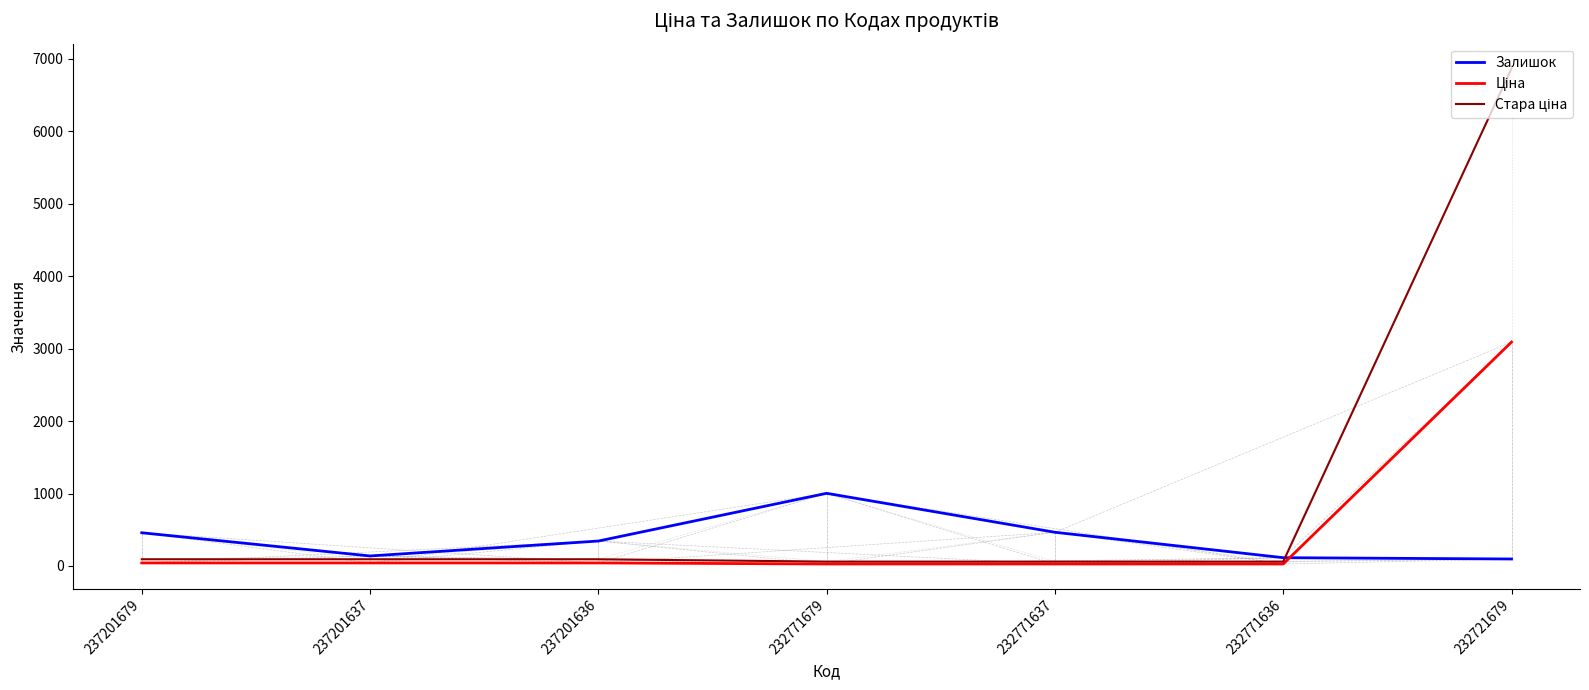

At which category is the sum across all series the highest?

232721679